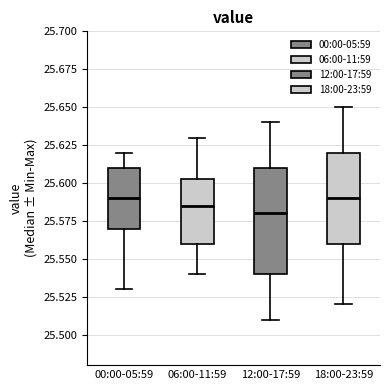

Where does the median line of the box for 18:00-23:59 sit on the y-axis? The values are not printed on the chart, so give them approximately, as read against the axis.

25.590